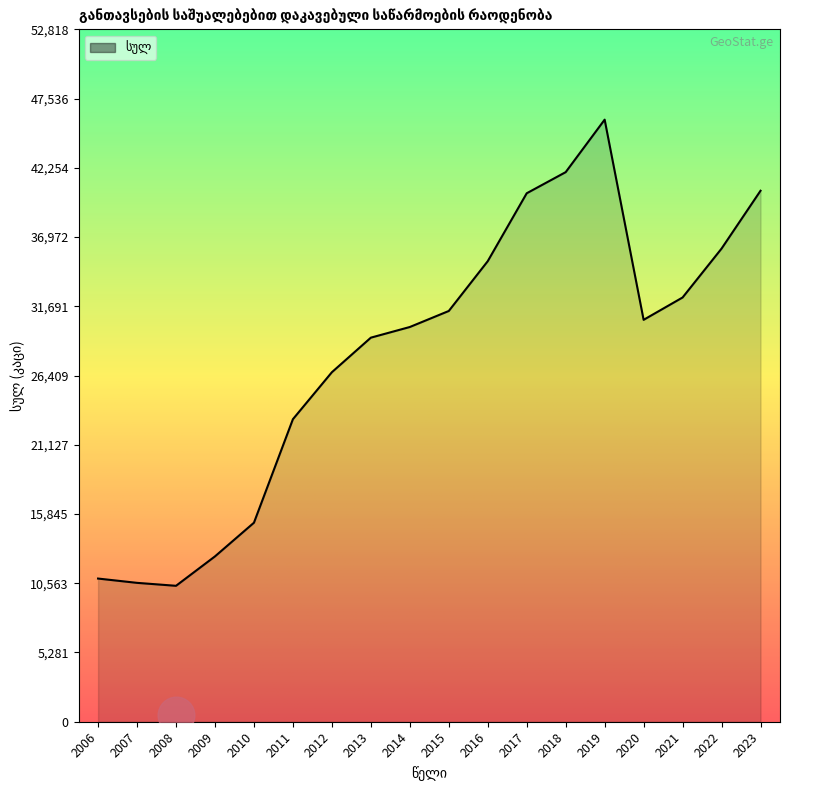

What is the change in value from 2009 to 2013?

+16685.0